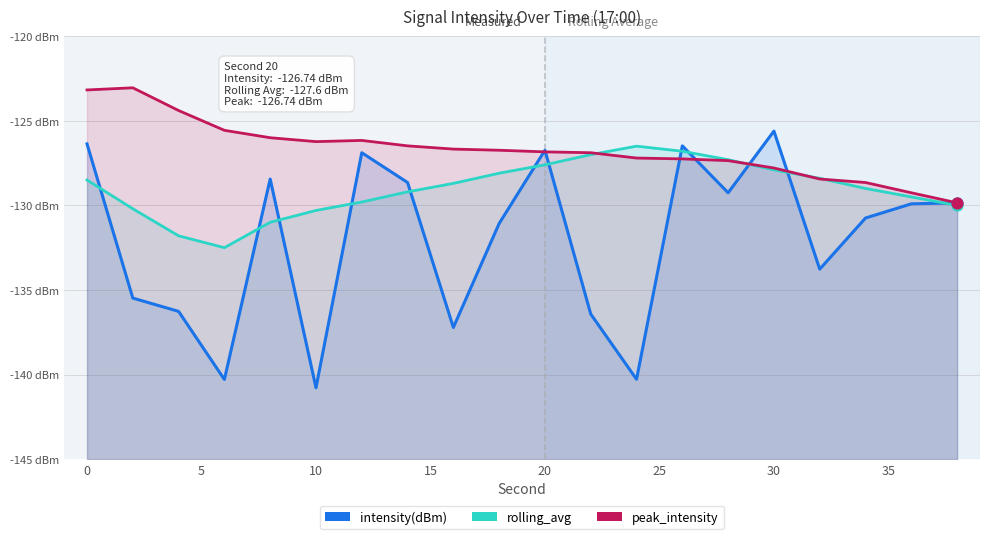

What are all the series names shown in the legend?

intensity(dBm), rolling_avg, peak_intensity